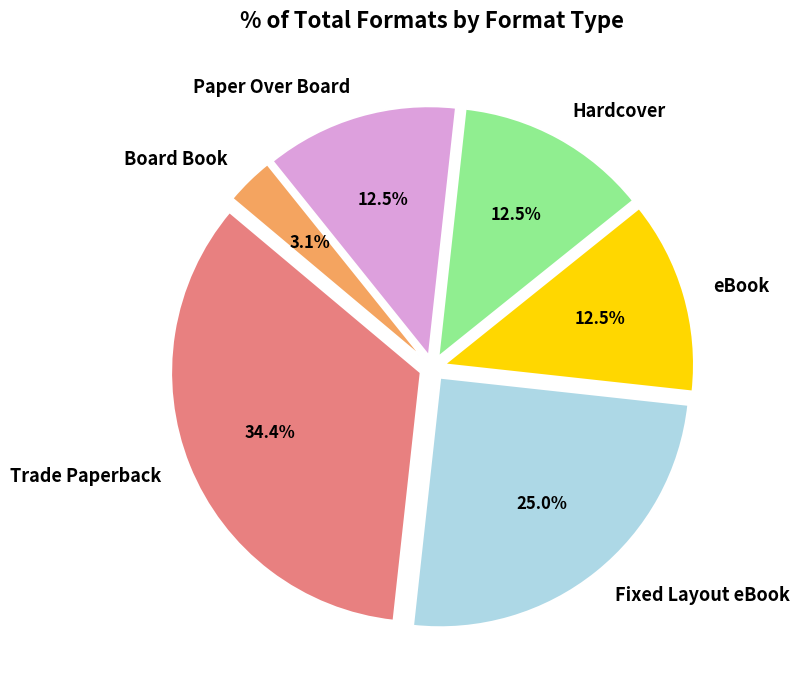

Is Paper Over Board the majority of the pie?

No